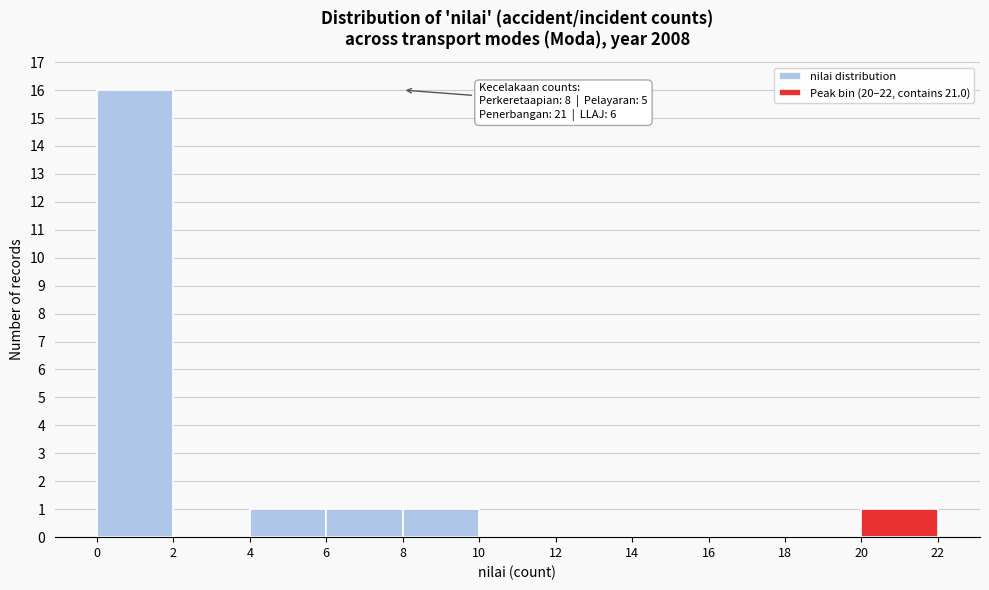

Over which range of the x-axis is the bar tallest?

0 to 2